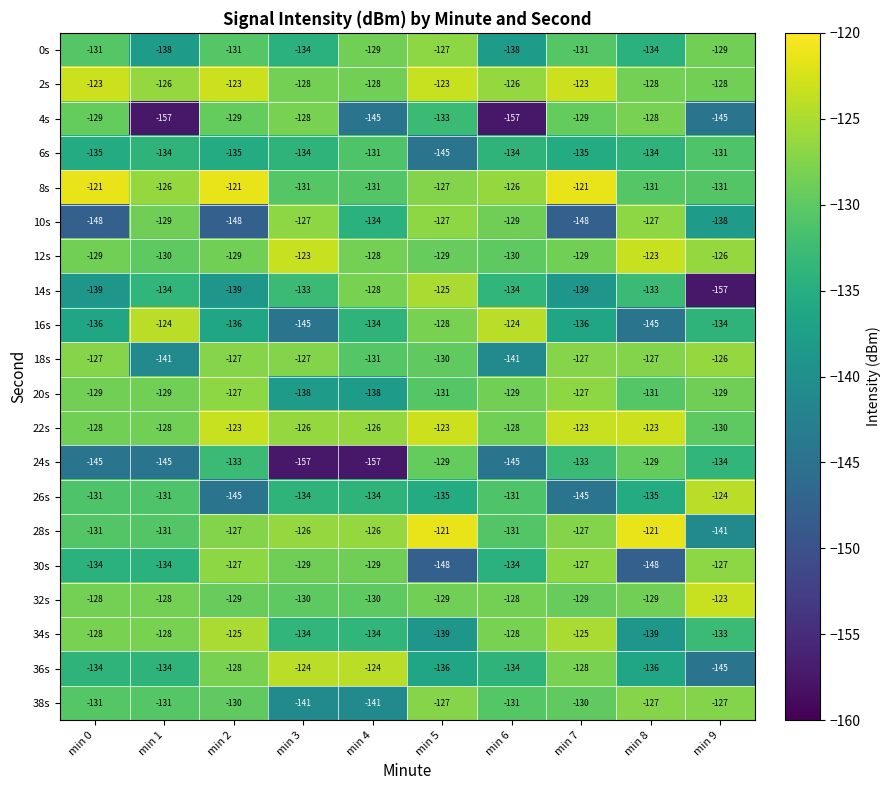

What is the difference between the highest and lowest values at min 2?

27